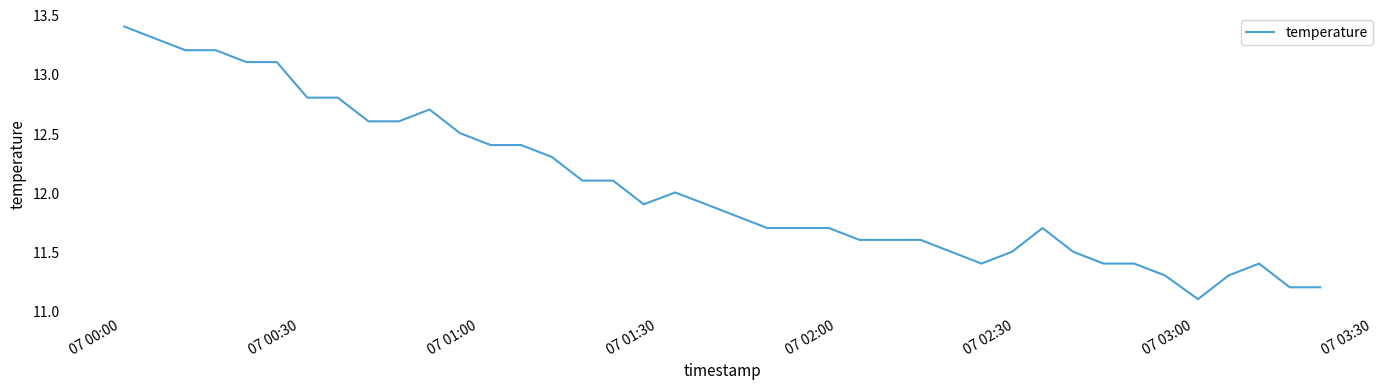

What is the average value?

12.1